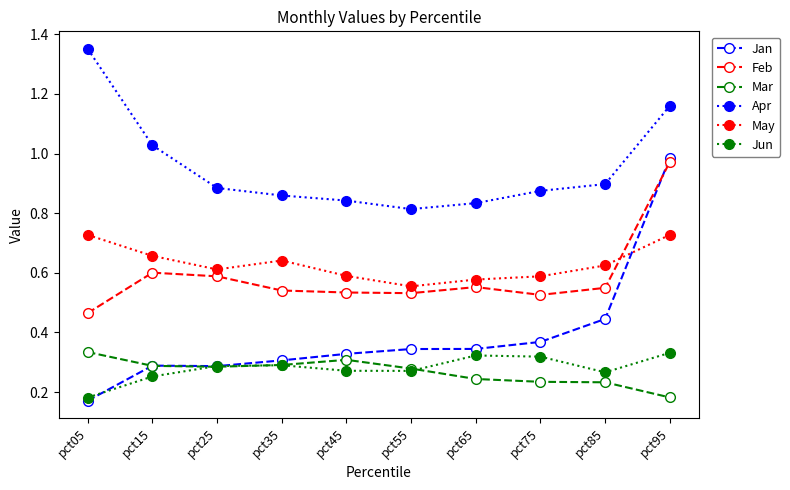

Does the chart display data point markers on the line(s)?

Yes